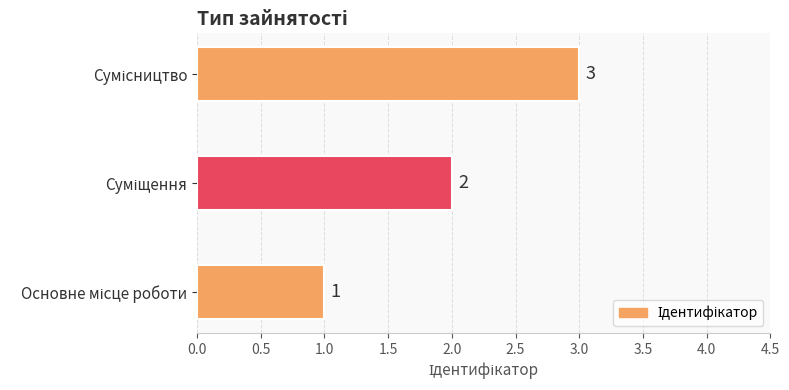

How many distinct data groups are displayed?

1